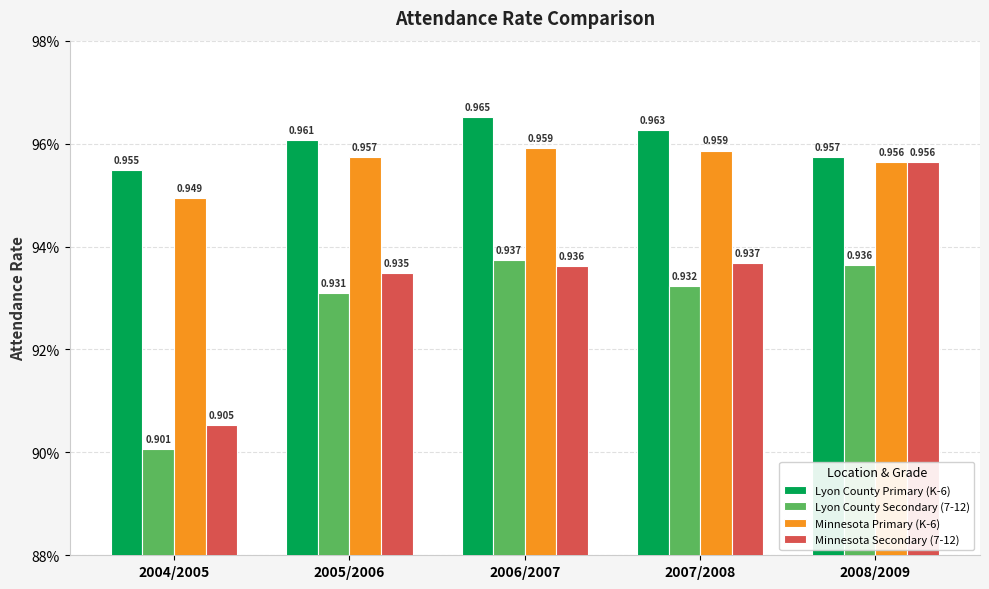

The value of Lyon County Secondary (7-12) at 2006/2007 is 0.9. True or false?

True